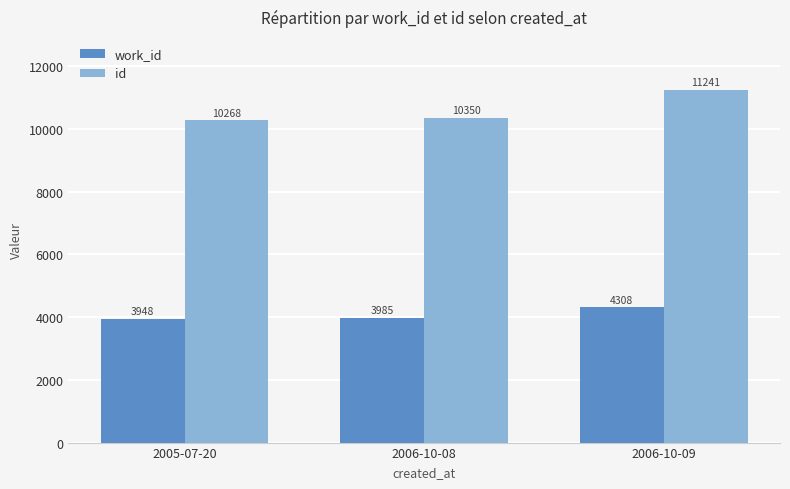

Is the value of id at 2005-07-20 greater than the value of work_id at 2005-07-20?

Yes